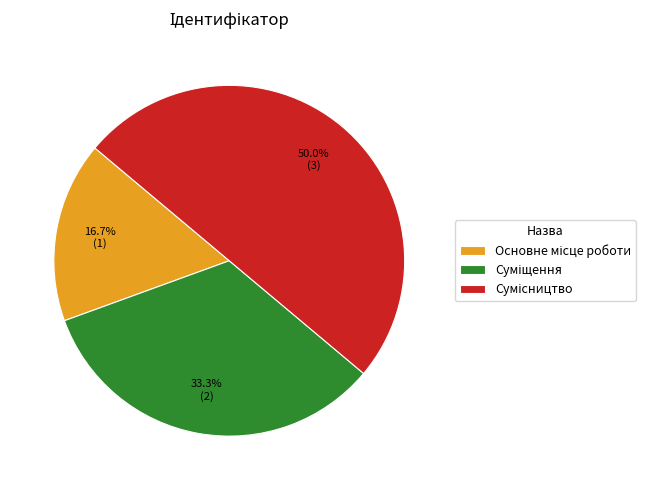

What is the smallest slice in the pie chart?

Основне місце роботи